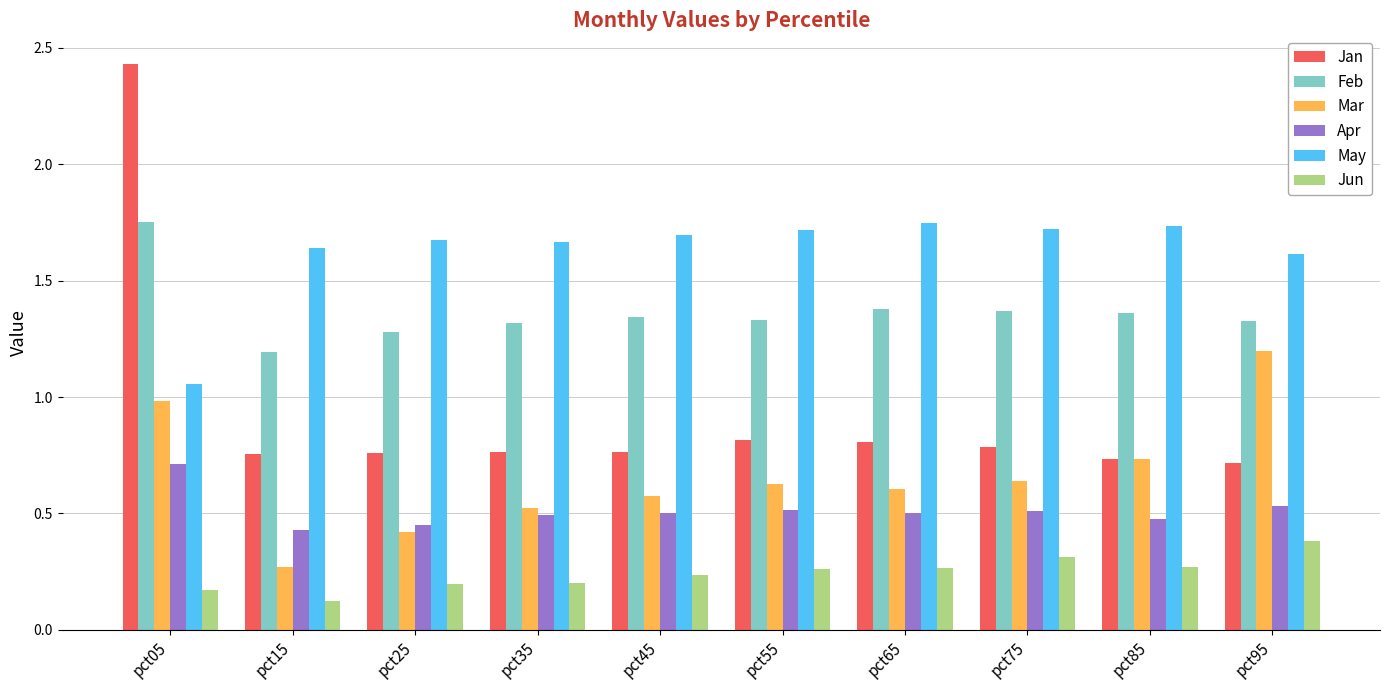

Count the number of data series in this chart.

6